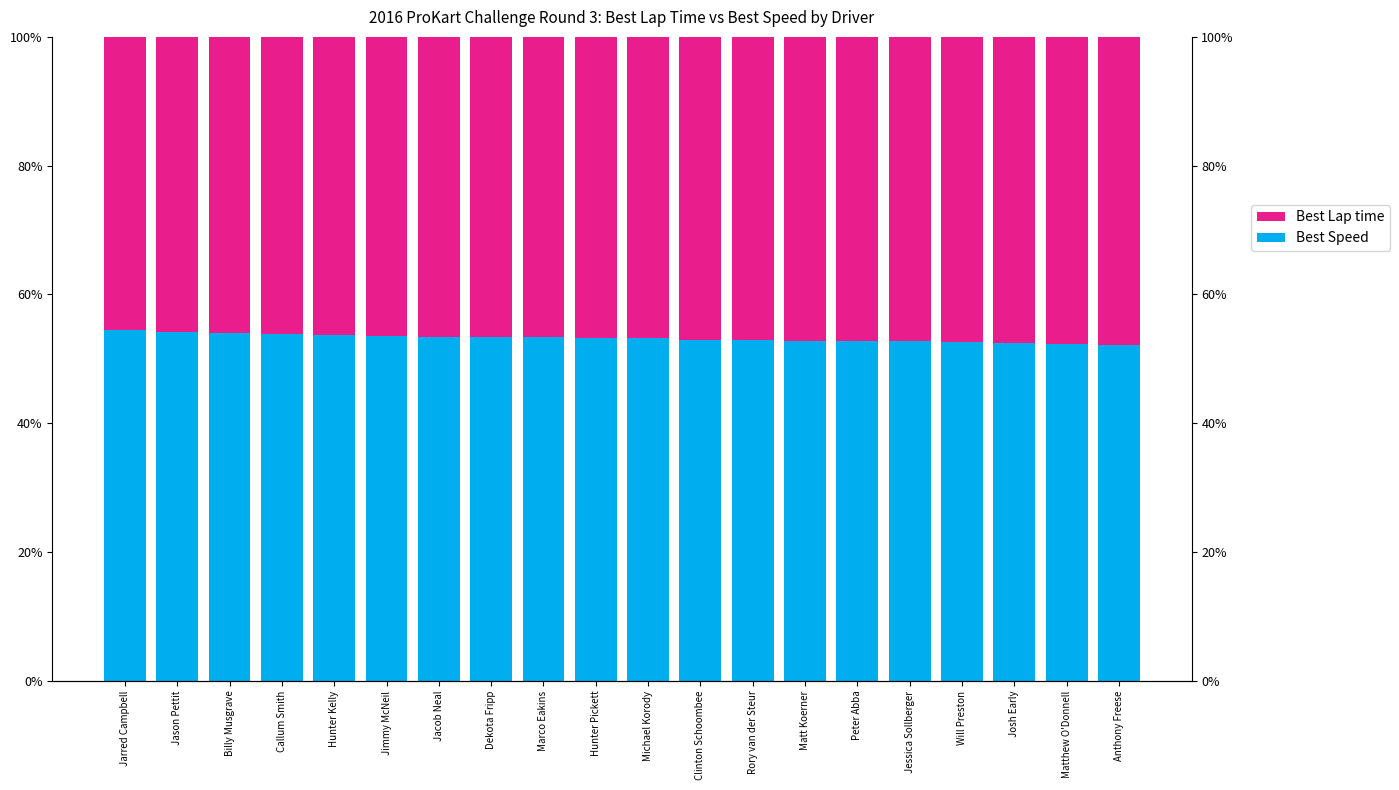

Count the Best Speed values in the range 0 to 1.

20